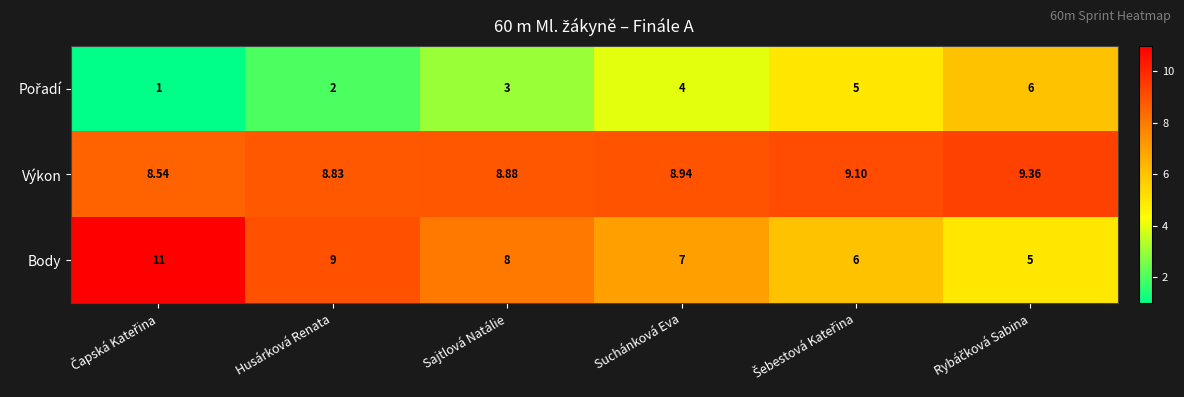

Which series has the widest spread of values?

Body